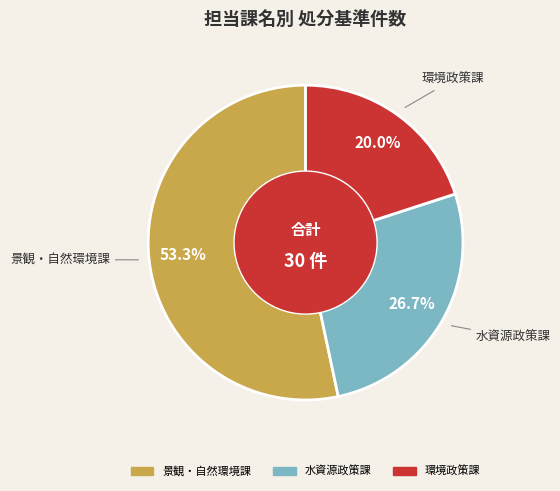

How many slices are in this pie chart?

3